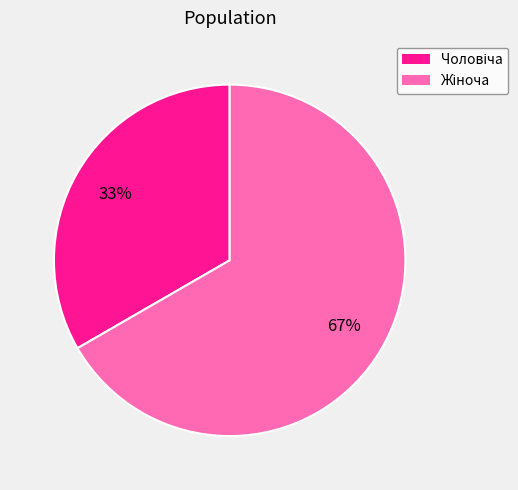

How many segments does this pie chart have?

2